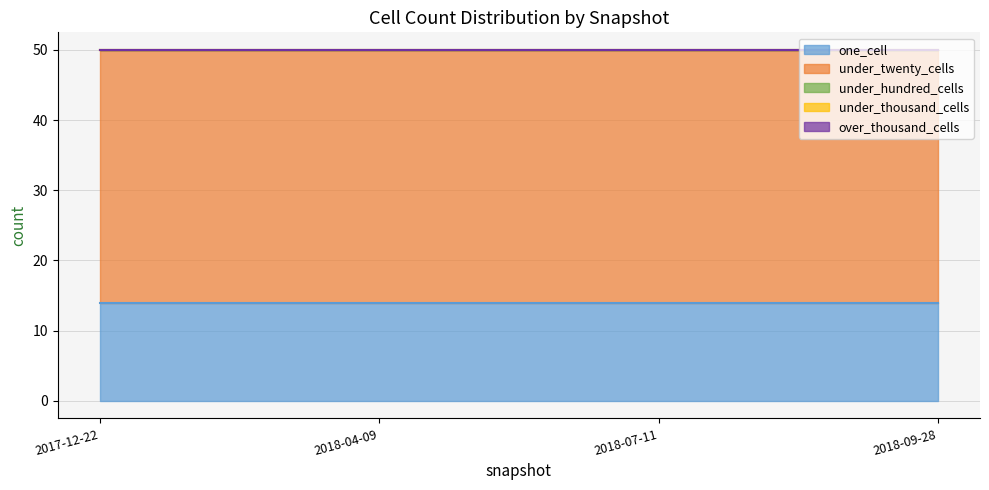

At which label is one_cell closest to 14?

2017-12-22